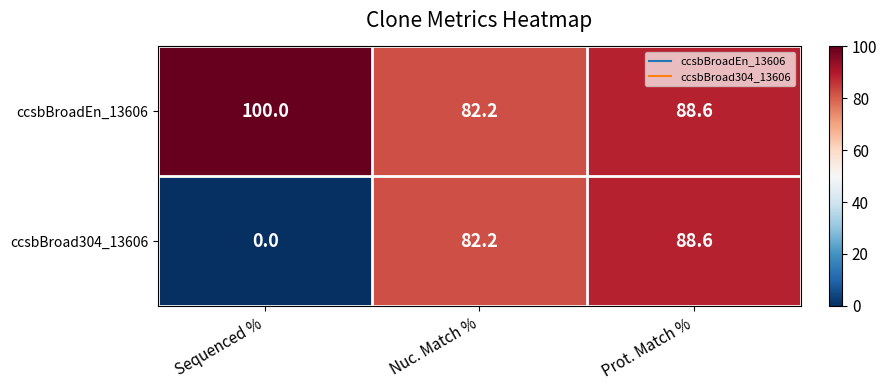

Is the value of ccsbBroadEn_13606 at Sequenced % greater than the value of ccsbBroad304_13606 at Nuc. Match %?

Yes